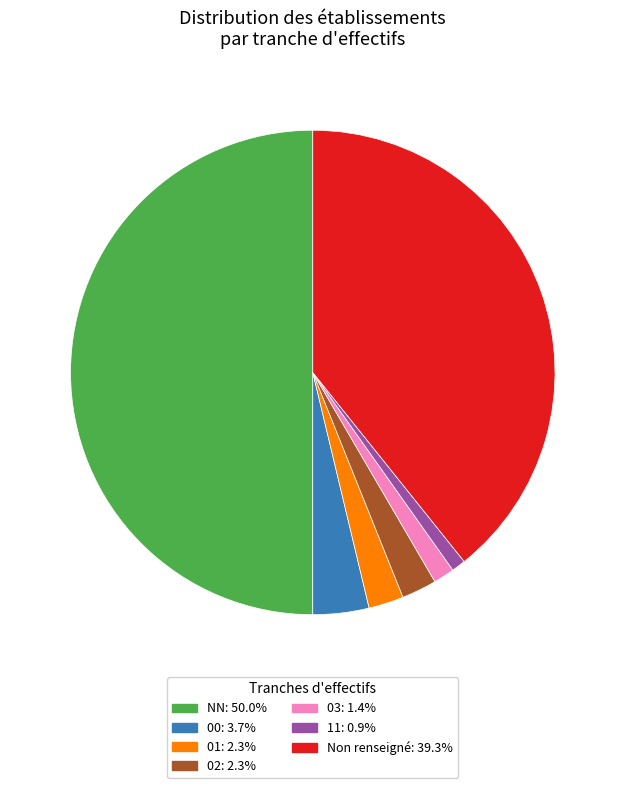

Approximately how many times larger is the value at 02: 2.3% compared to 11: 0.9%?

2.5